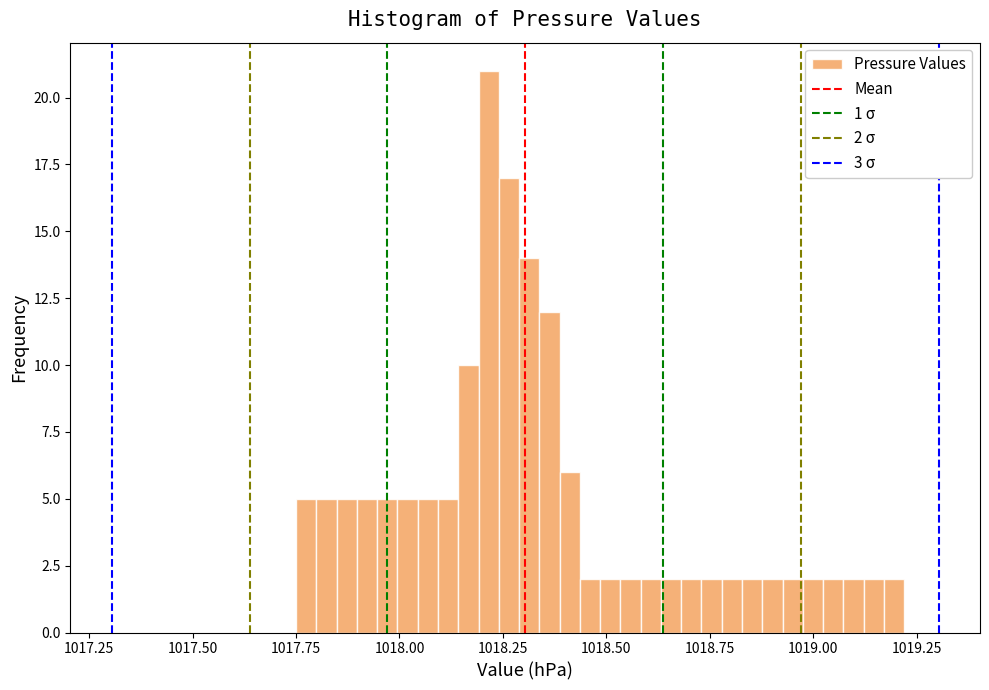

Read against the x-axis, roughly where is the centre of the tallest bar?

1018.20